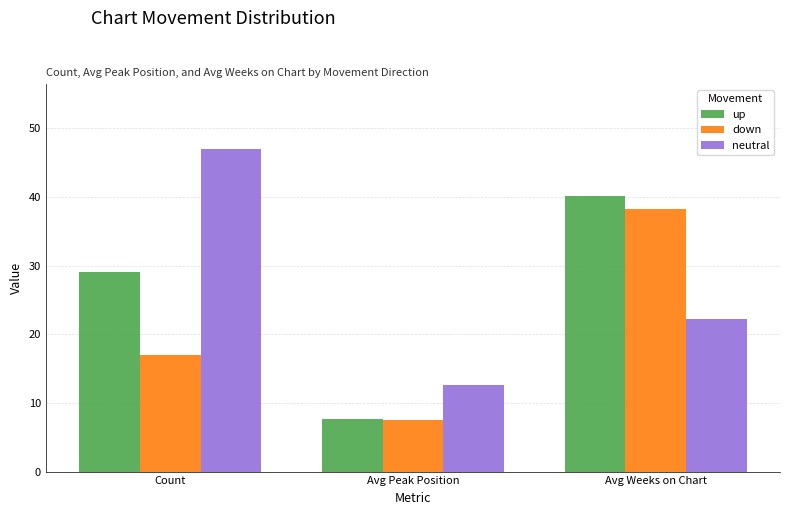

What is the label of the 1st bar from the left?

Count